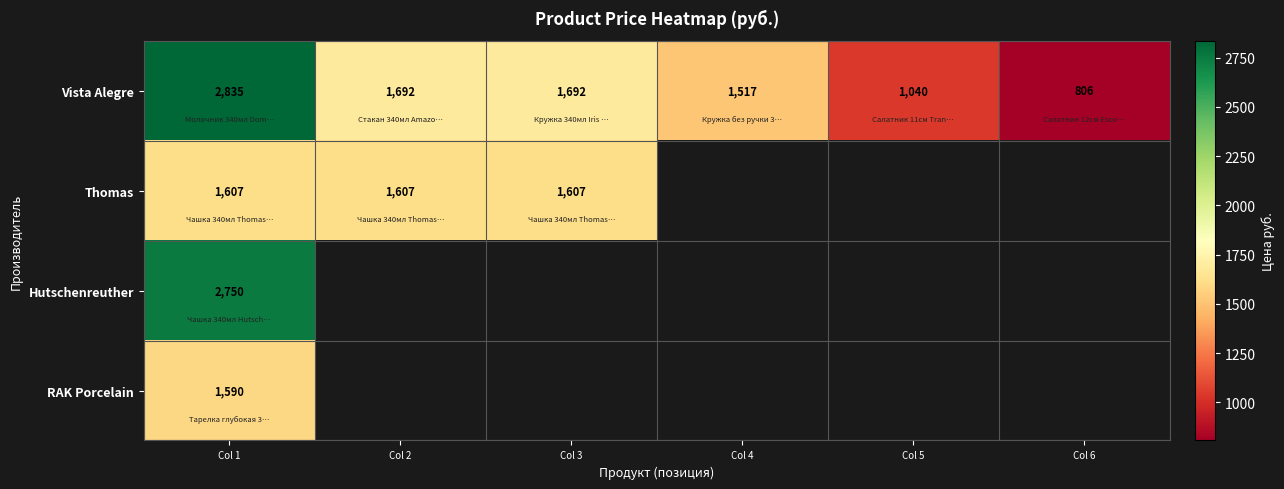

Is it true that Vista Alegre equals 949.6 at Col 2?

False